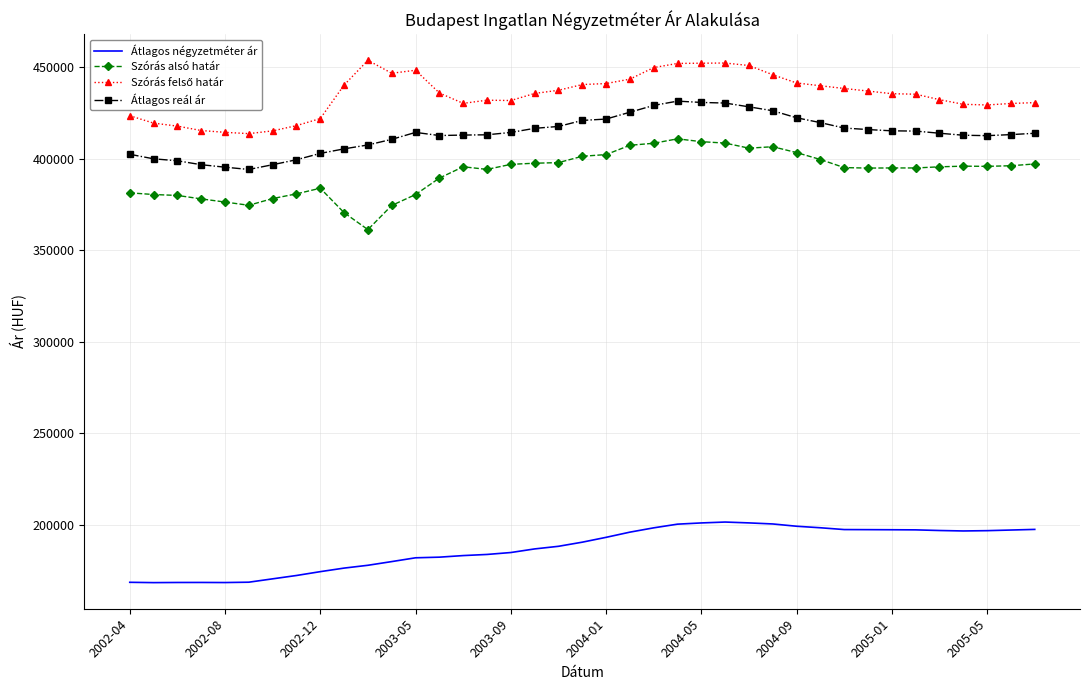

True or false: Szórás alsó határ and Átlagos négyzetméter ár cross at least once.

False